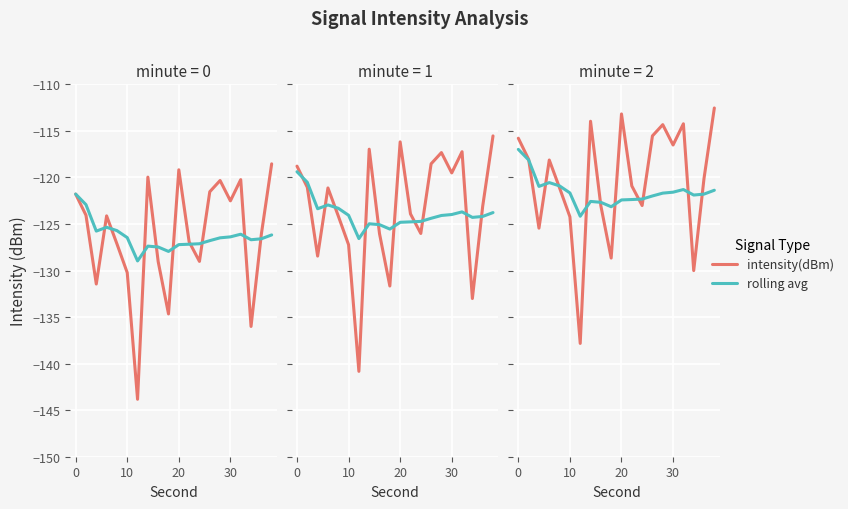

Rank the series by their maximum value, from lowest to highest.

rolling avg, intensity(dBm)